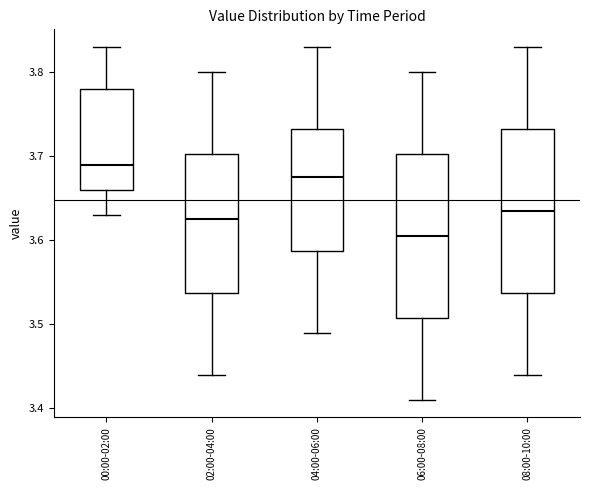

Reading left to right, read every box against the y-axis: the position of its median line, the range the box covers, and the ends of its whiskers. The values are not printed on the chart, so give them approximately, as read against the axis.

00:00-02:00: median 3.69, box 3.66 to 3.78, whiskers 3.63 to 3.83
02:00-04:00: median 3.63, box 3.54 to 3.70, whiskers 3.44 to 3.80
04:00-06:00: median 3.68, box 3.59 to 3.73, whiskers 3.49 to 3.83
06:00-08:00: median 3.61, box 3.51 to 3.70, whiskers 3.41 to 3.80
08:00-10:00: median 3.64, box 3.54 to 3.73, whiskers 3.44 to 3.83